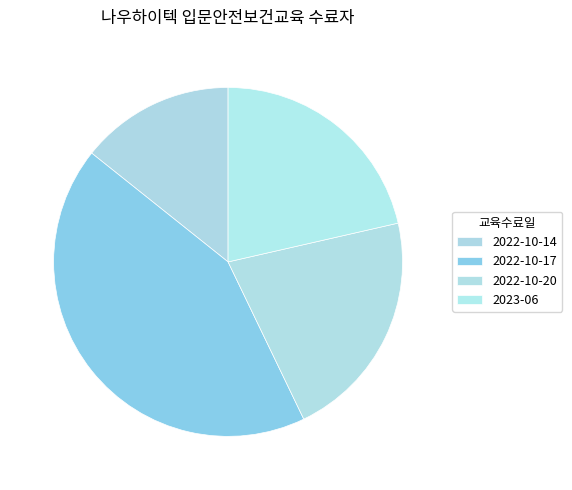

To the nearest percent, what percentage of the pie is 2022-10-14?

14%